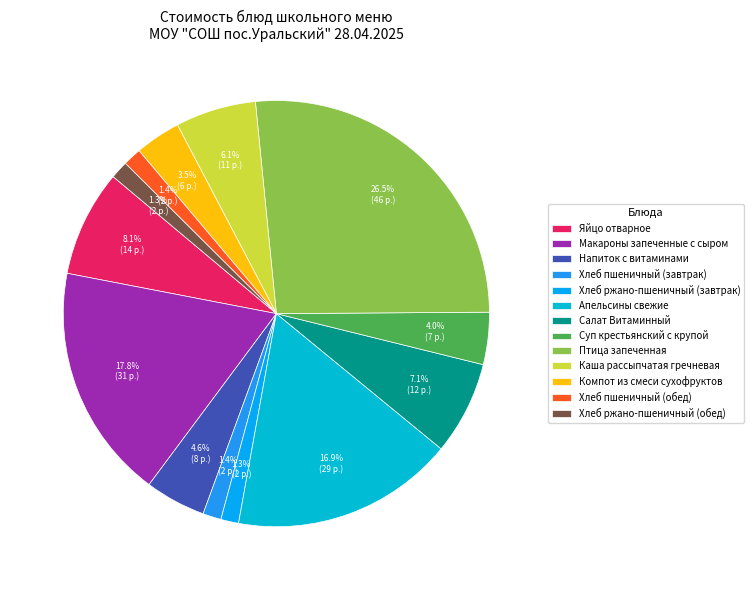

To the nearest percent, what portion does Птица запеченная represent?

26%